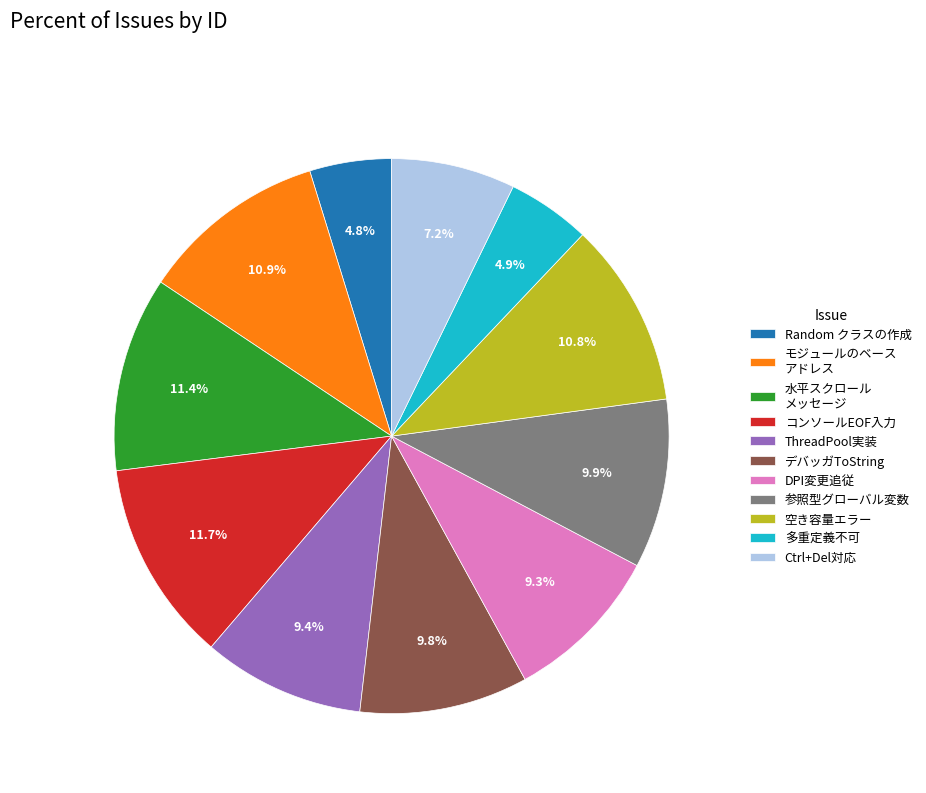

Combined, what portion of the pie is 多重定義不可 and デバッガToString?

14.7%